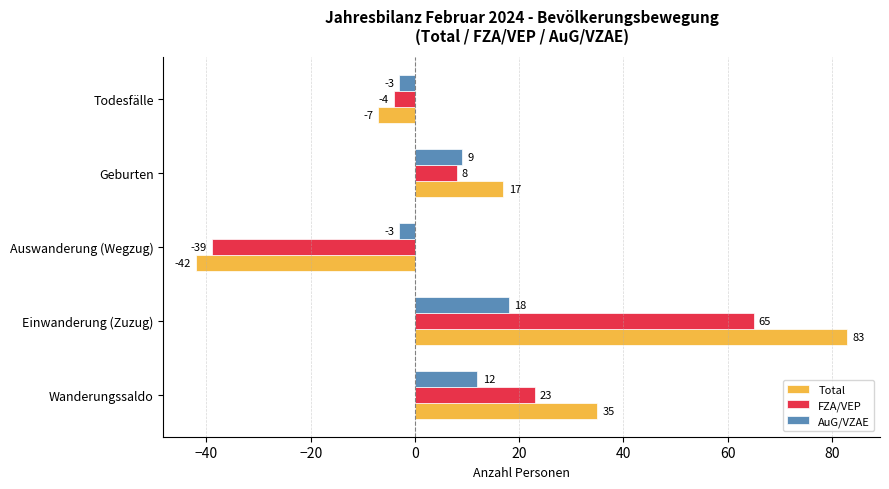

What is the difference between the highest and lowest values at Auswanderung (Wegzug)?

39